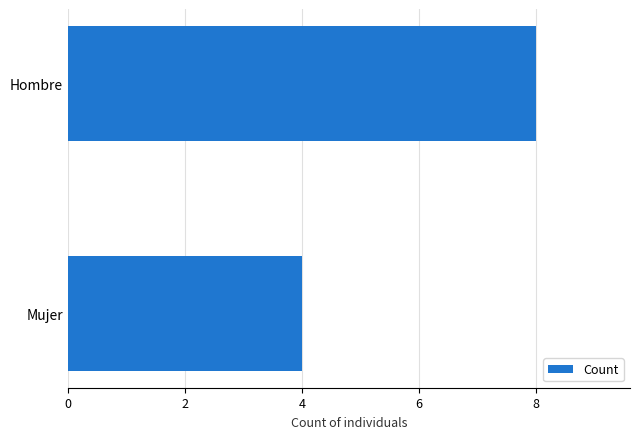

What is the difference between the maximum and minimum values?

4